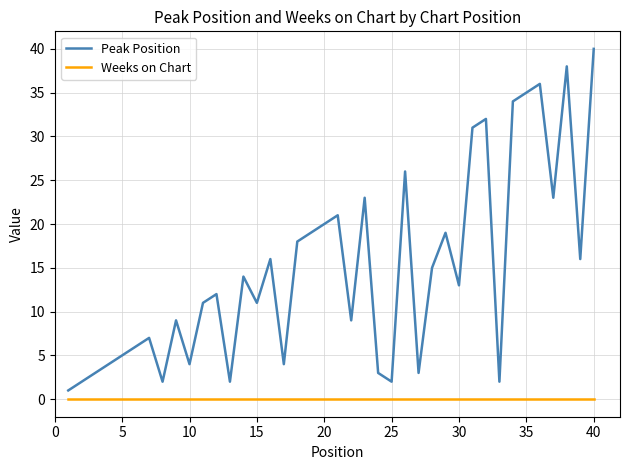

Reading left to right, extract all data points from this chart.

Peak Position: 1	2	3	4	5	6	7	2	9	4	11	12	2	14	11	16	4	18	19	20	21	9	23	3	2	26	3	15	19	13	31	32	2	34	35	36	23	38	16	40
Weeks on Chart: 0	0	0	0	0	0	0	0	0	0	0	0	0	0	0	0	0	0	0	0	0	0	0	0	0	0	0	0	0	0	0	0	0	0	0	0	0	0	0	0